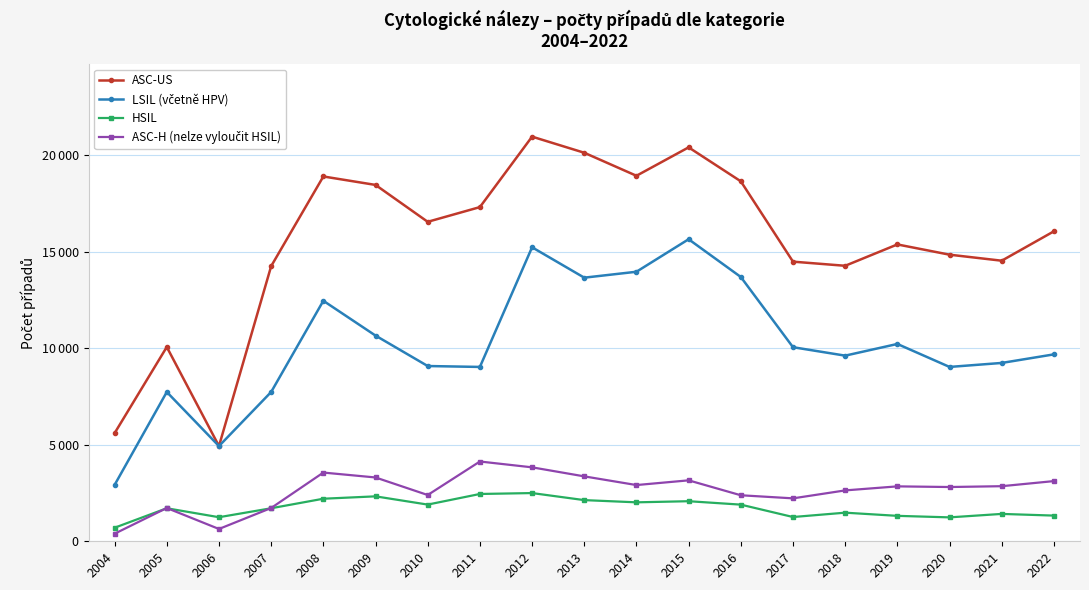

True or false: HSIL and ASC-US intersect in this chart.

False